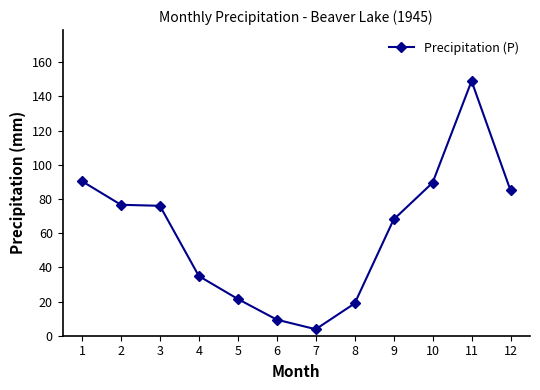

The value at 3 is 76.0. True or false?

True